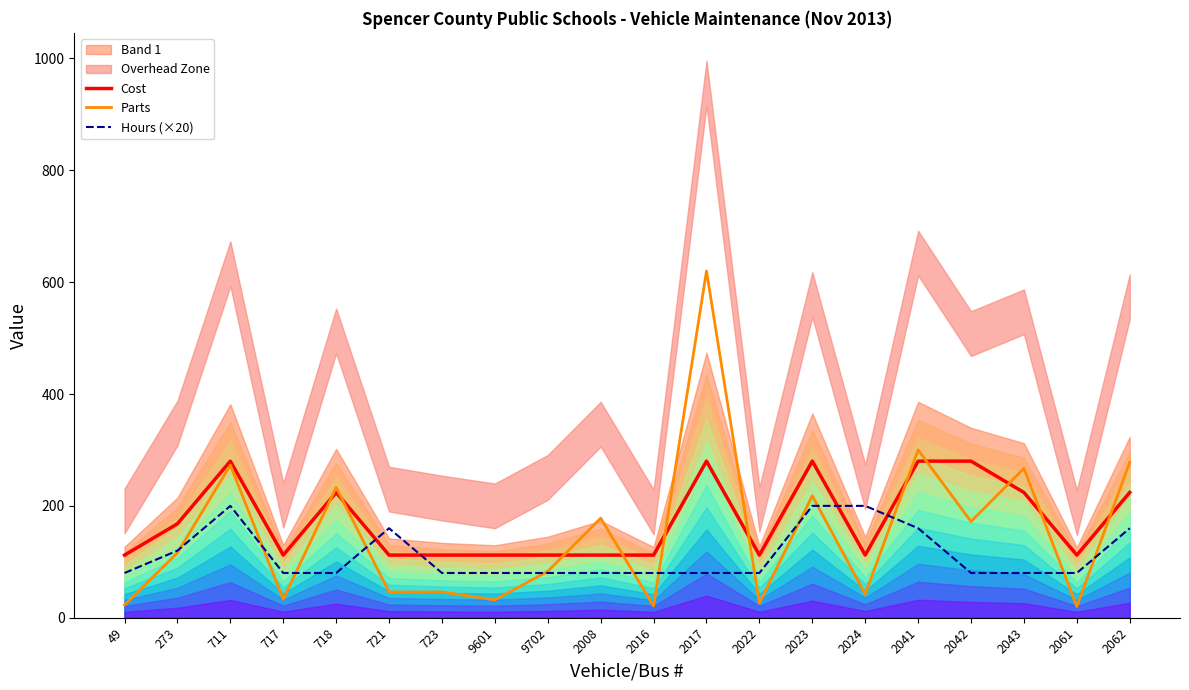

Reading right to left, list all the values displayed in this chart.

Cost: 2062=224	2061=112	2043=224	2042=280	2041=280	2024=112	2023=280	2022=112	2017=280	2016=112	2008=112	9702=112	9601=112	723=112	721=112	718=224	717=112	711=280	273=168	49=112
Parts: 2062=278	2061=20	2043=267	2042=172	2041=300	2024=42	2023=218	2022=26	2017=620	2016=21	2008=178	9702=83	9601=32	723=46	721=46	718=233	717=33	711=273	273=116	49=23
Hours (×20): 2062=160	2061=80	2043=80	2042=80	2041=160	2024=200	2023=200	2022=80	2017=80	2016=80	2008=80	9702=80	9601=80	723=80	721=160	718=80	717=80	711=200	273=120	49=80